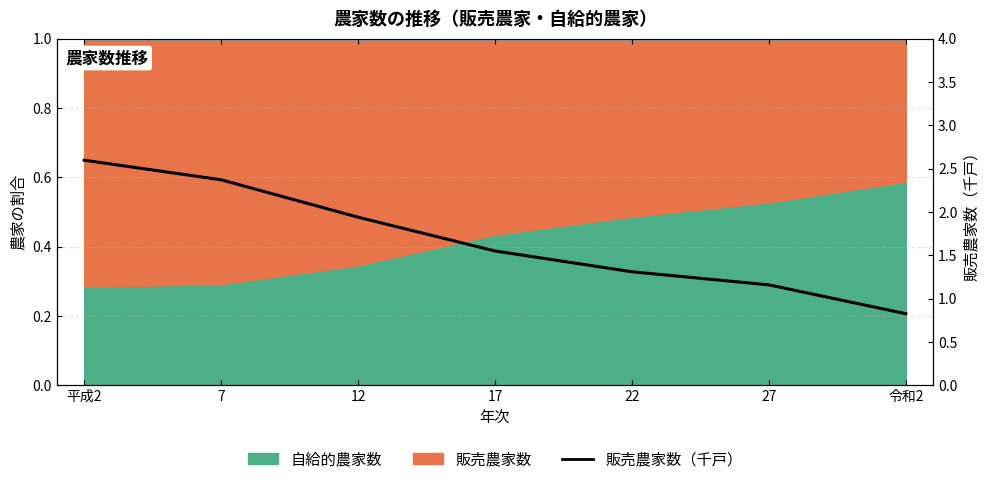

What is the smallest value displayed?

0.8